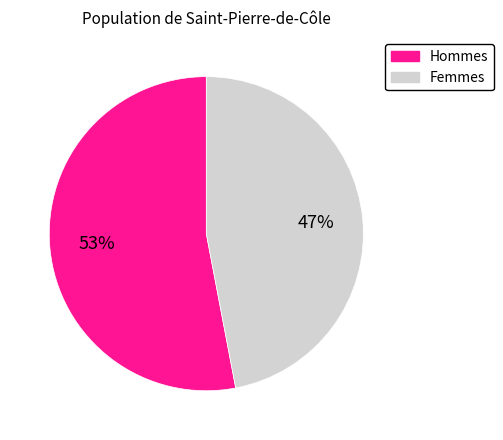

Does any single category account for the majority?

Yes